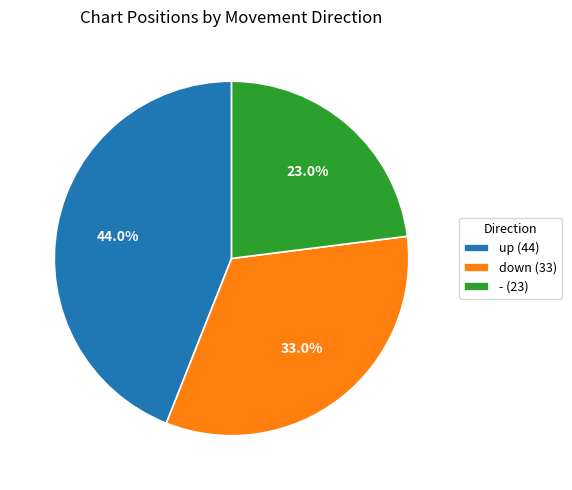

Which category has the biggest portion of the pie?

up